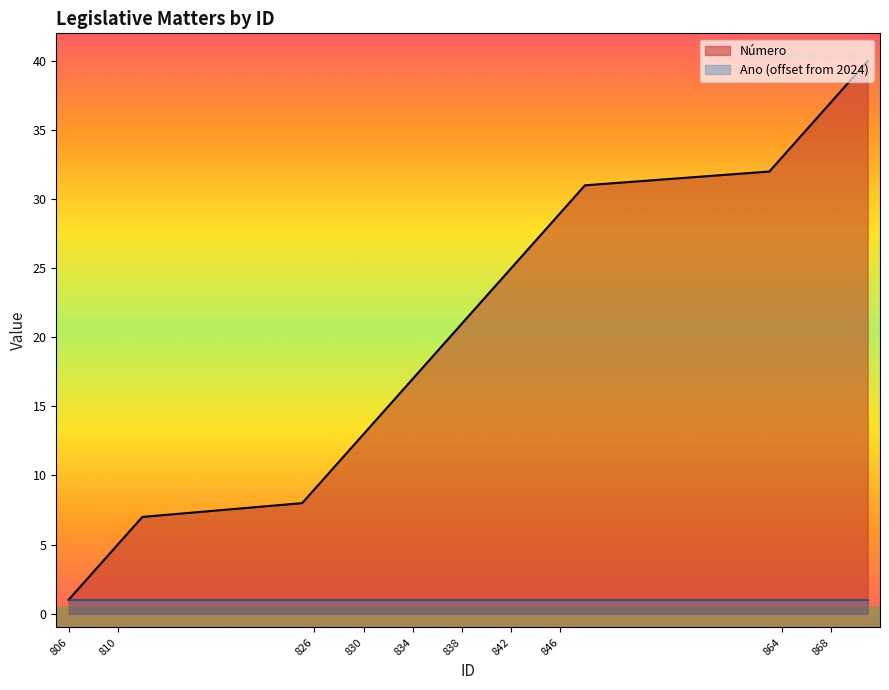

How many data points are less than 21?

20